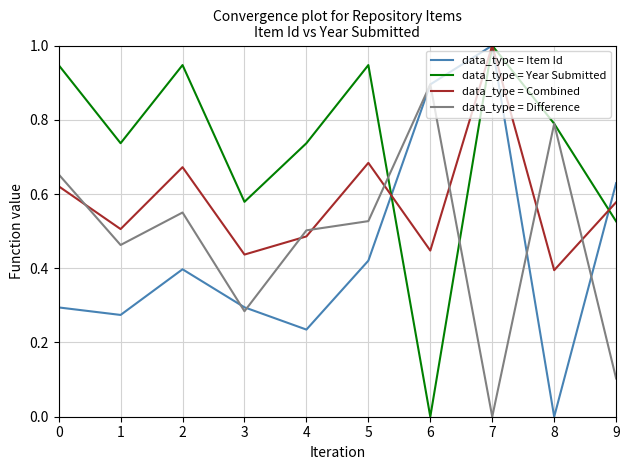

Where is data_type = Year Submitted nearest to the value 0?

6